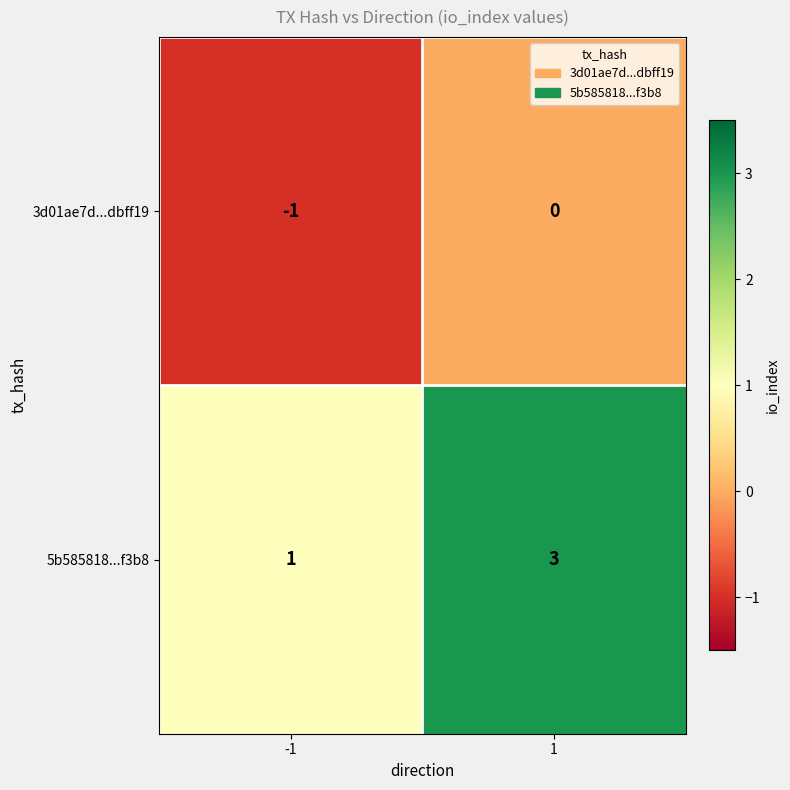

Which series has the largest total across all categories?

5b585818...f3b8